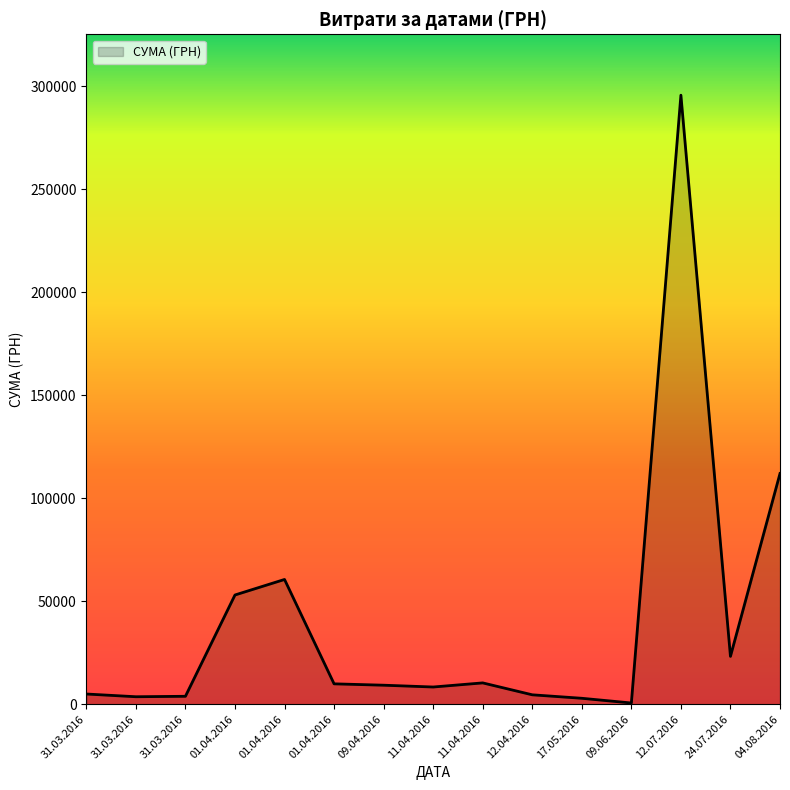

Does the chart have visible grid lines?

No